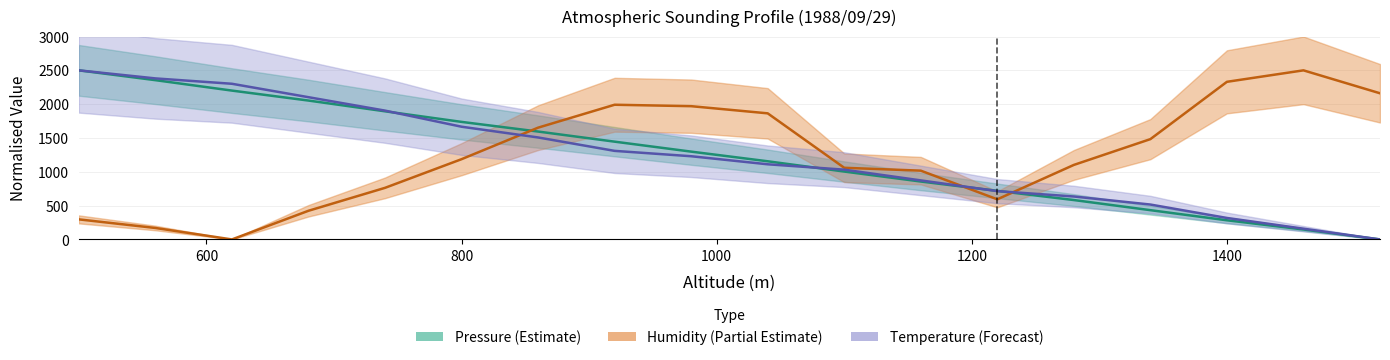

What is the sum of the pressure values at 1400 and 680?

2336.6